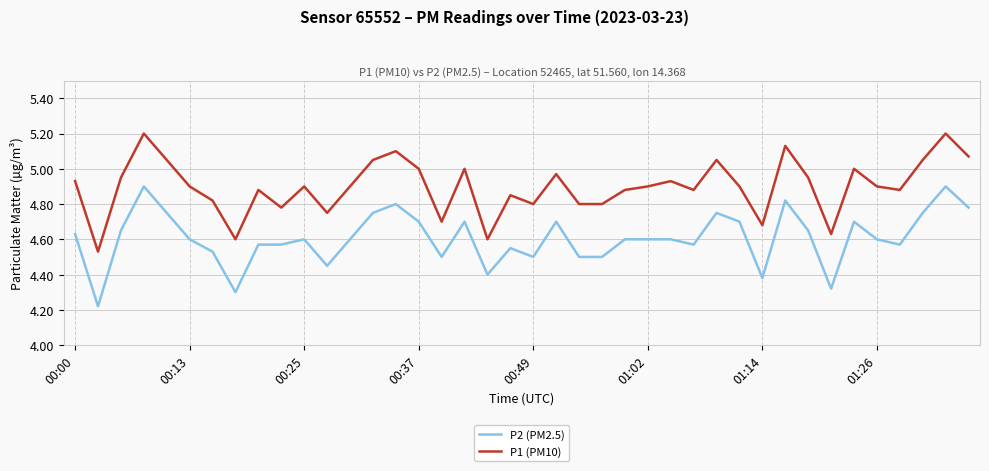

What is the difference between the maximum and minimum values in the P1 (PM10) series?

0.7